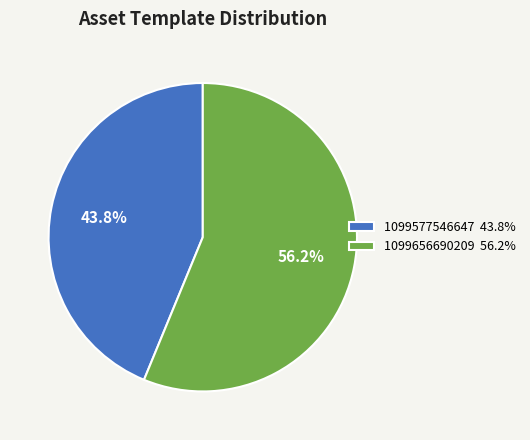

What is the total percentage of 1099577546647 and 1099656690209?

100.0%